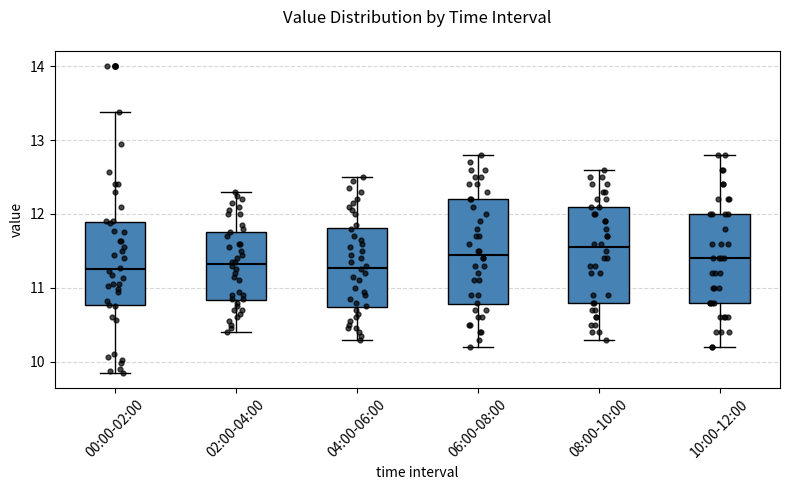

Reading left to right, transcribe this box plot: for each box, give where its median line is, the range the box spans, and where its two whiskers end, as read against the y-axis. The values are not printed on the chart, so give them approximately, as read against the axis.

00:00-02:00: median 11.3, box 10.8 to 11.9, whiskers 9.9 to 13.4
02:00-04:00: median 11.3, box 10.8 to 11.8, whiskers 10.4 to 12.3
04:00-06:00: median 11.3, box 10.7 to 11.8, whiskers 10.3 to 12.5
06:00-08:00: median 11.5, box 10.8 to 12.2, whiskers 10.2 to 12.8
08:00-10:00: median 11.6, box 10.8 to 12.1, whiskers 10.3 to 12.6
10:00-12:00: median 11.4, box 10.8 to 12.0, whiskers 10.2 to 12.8